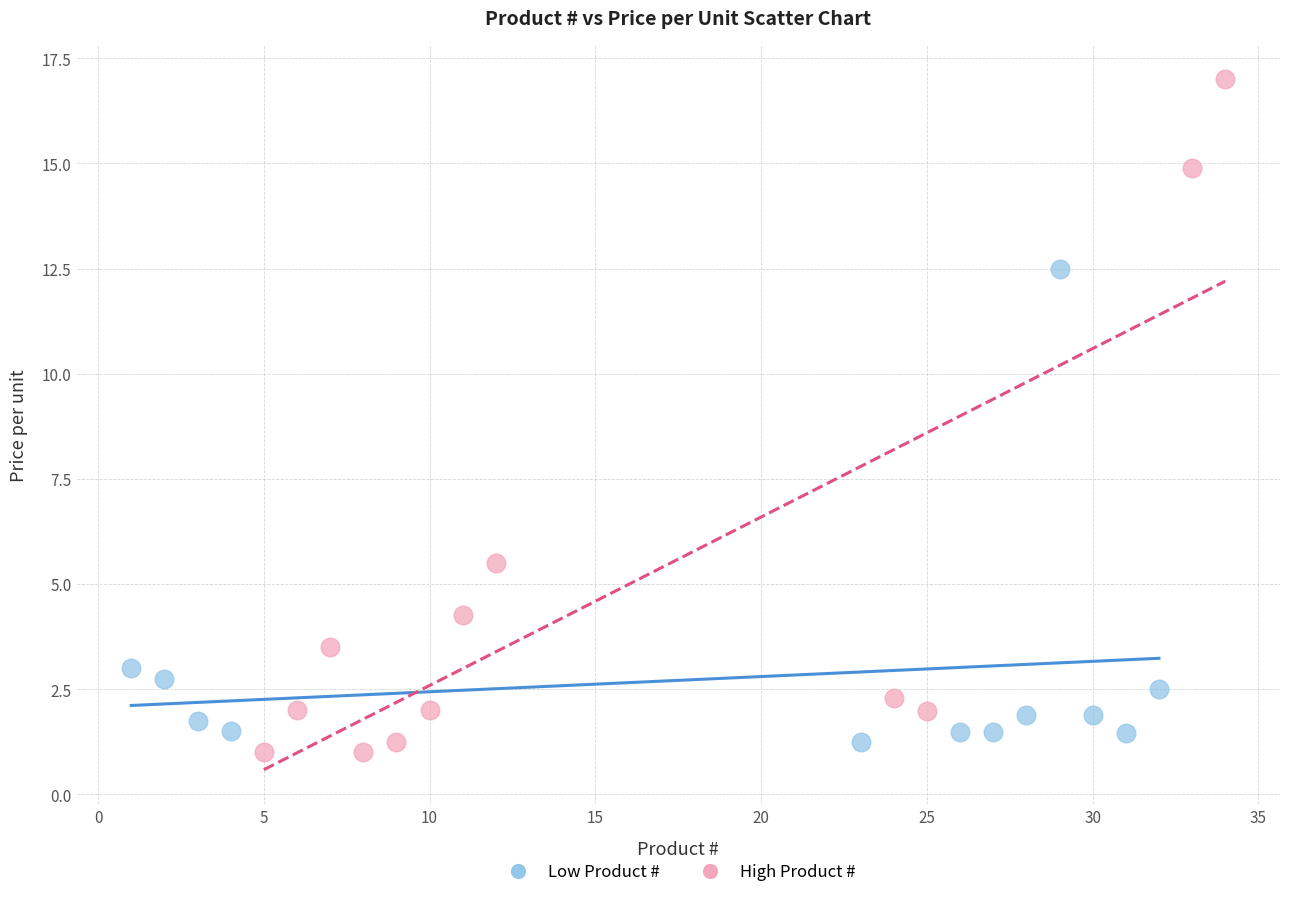

What are all the series names shown in the legend?

Low Product #, High Product #